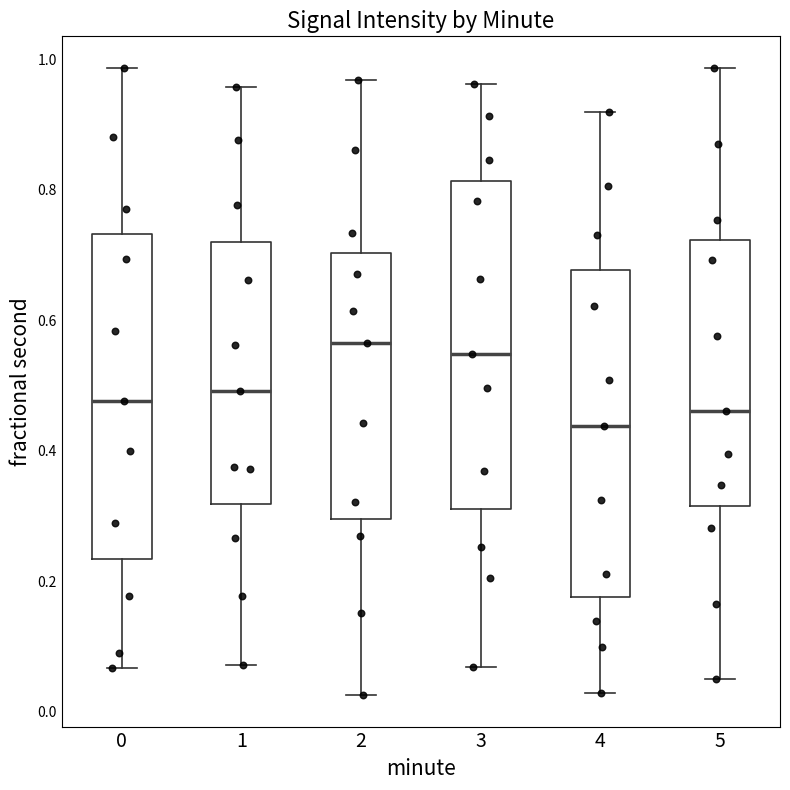

Where does the upper whisker of the box at x = 1 end on the y-axis? The values are not printed on the chart, so give them approximately, as read against the axis.

0.96